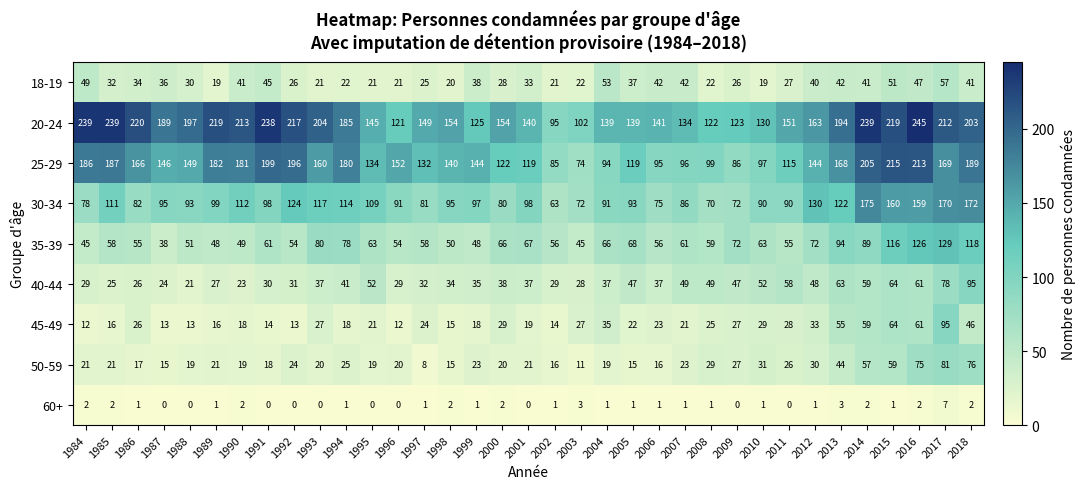

What is the difference between the highest and lowest values at 1991?

238